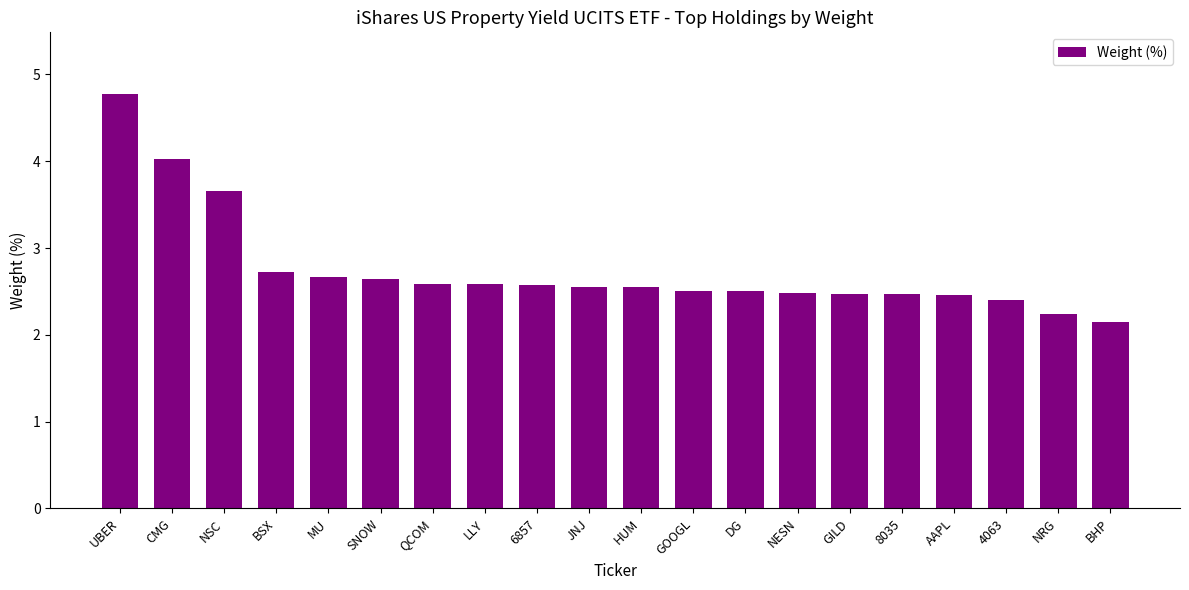

Which category has the highest value across all series?

UBER